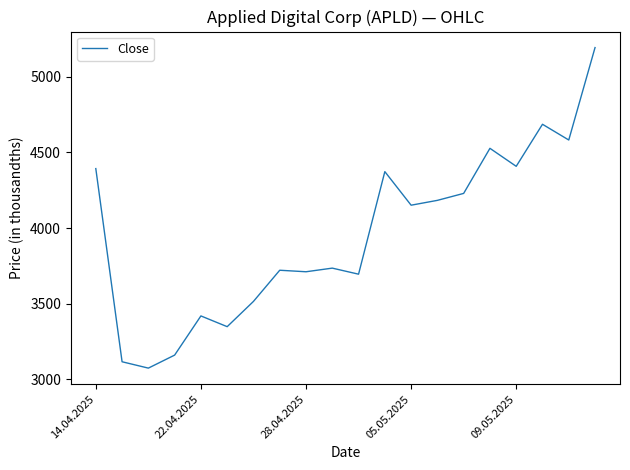

What is the greatest value displayed?

5193